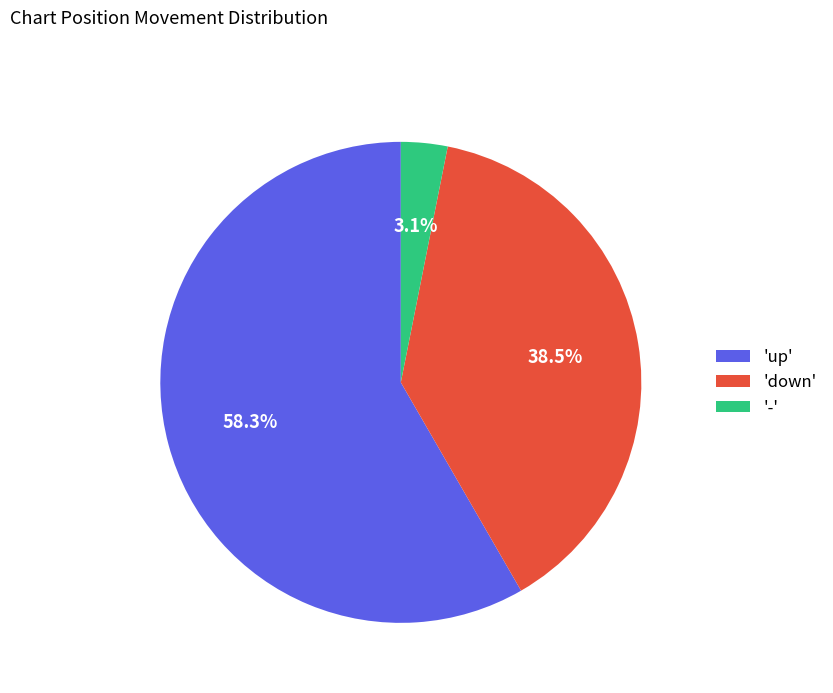

Count the number of slices in the pie.

3